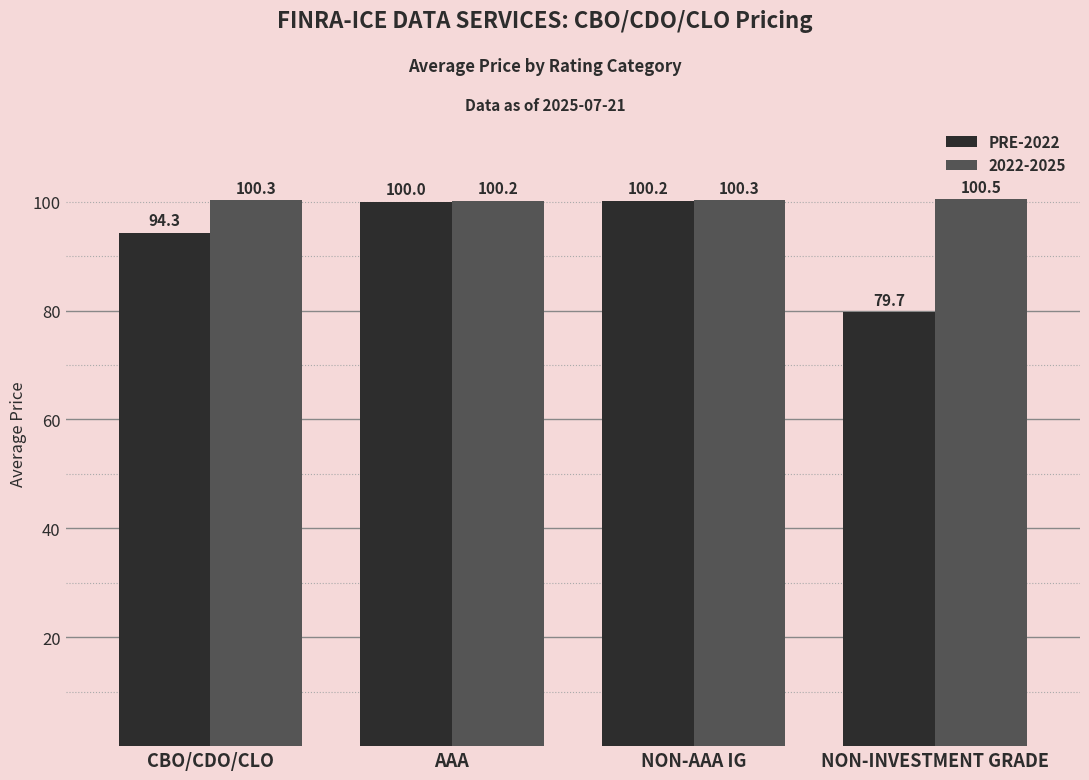

Are the bars grouped side by side (vs. stacked)?

Yes